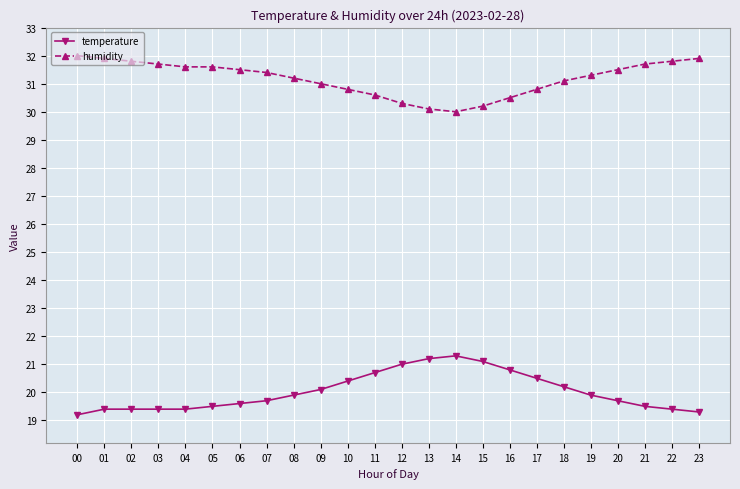

At how many categories does at least one series exceed 27?

24